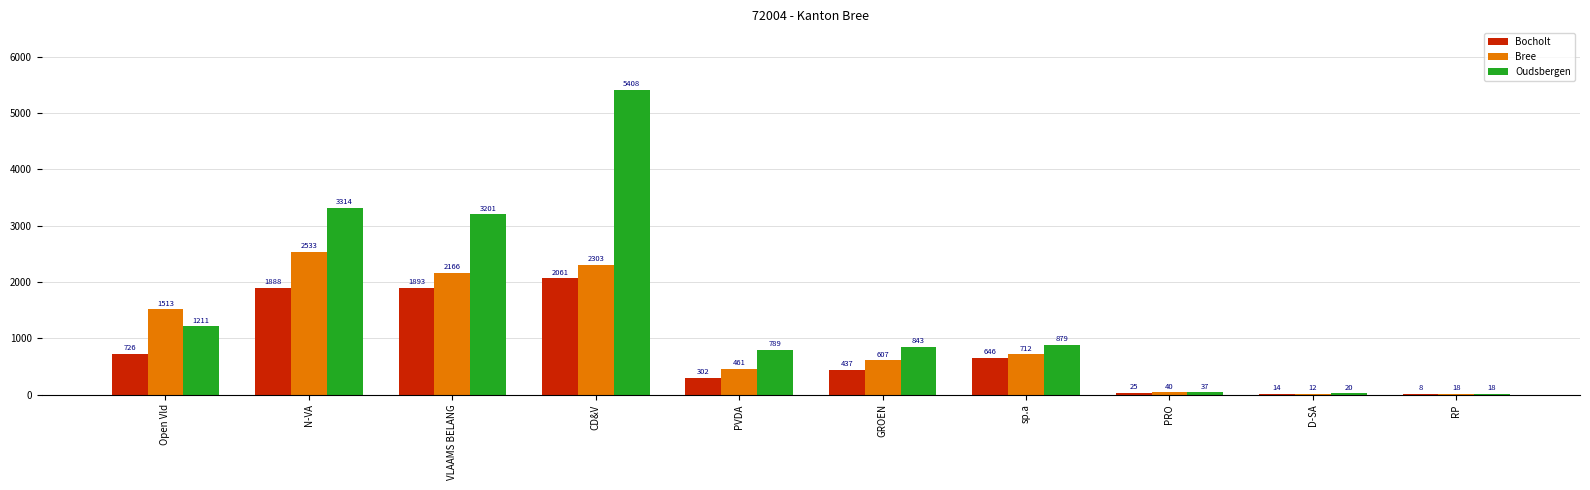

At which category is the sum across all series the highest?

CD&V